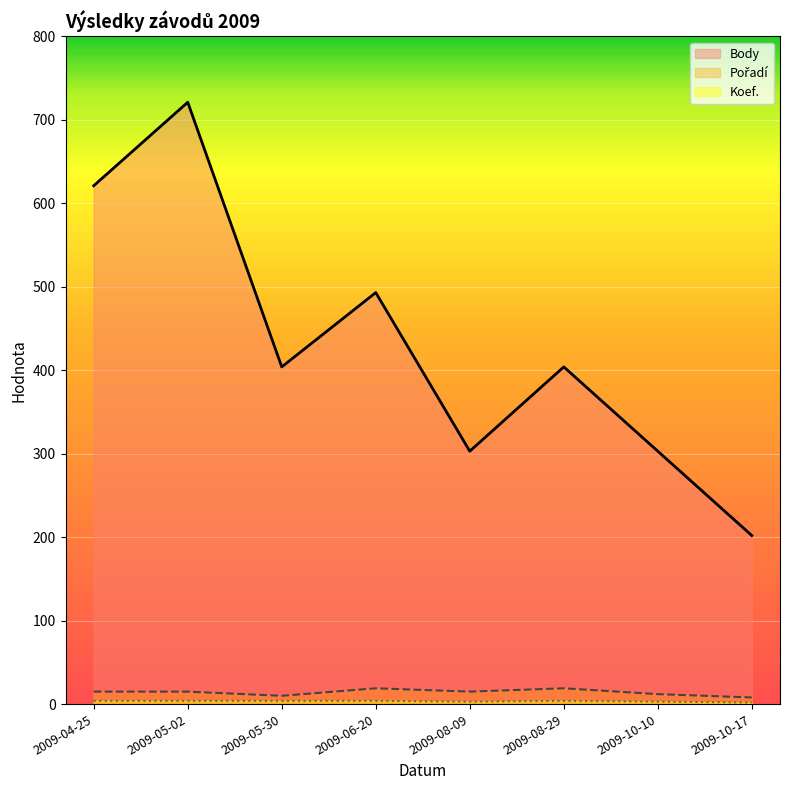

What are all the series names shown in the legend?

Body, Pořadí, Koef.